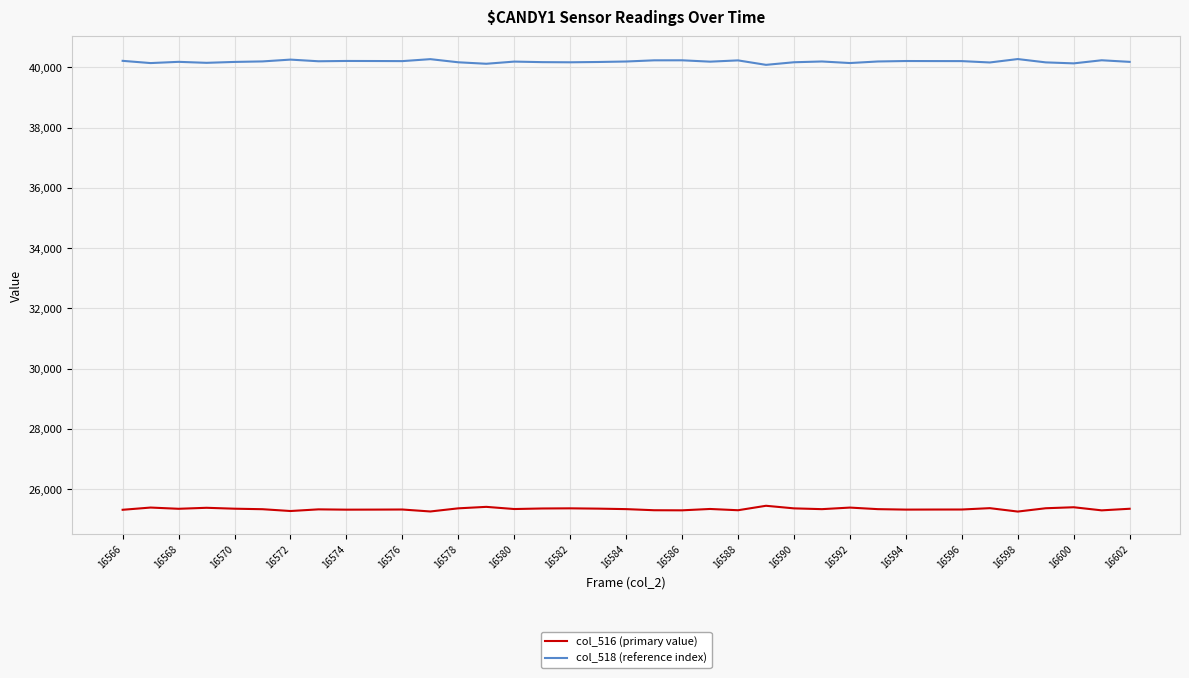

List the series in order of their overall mean, highest first.

col_518 (reference index), col_516 (primary value)